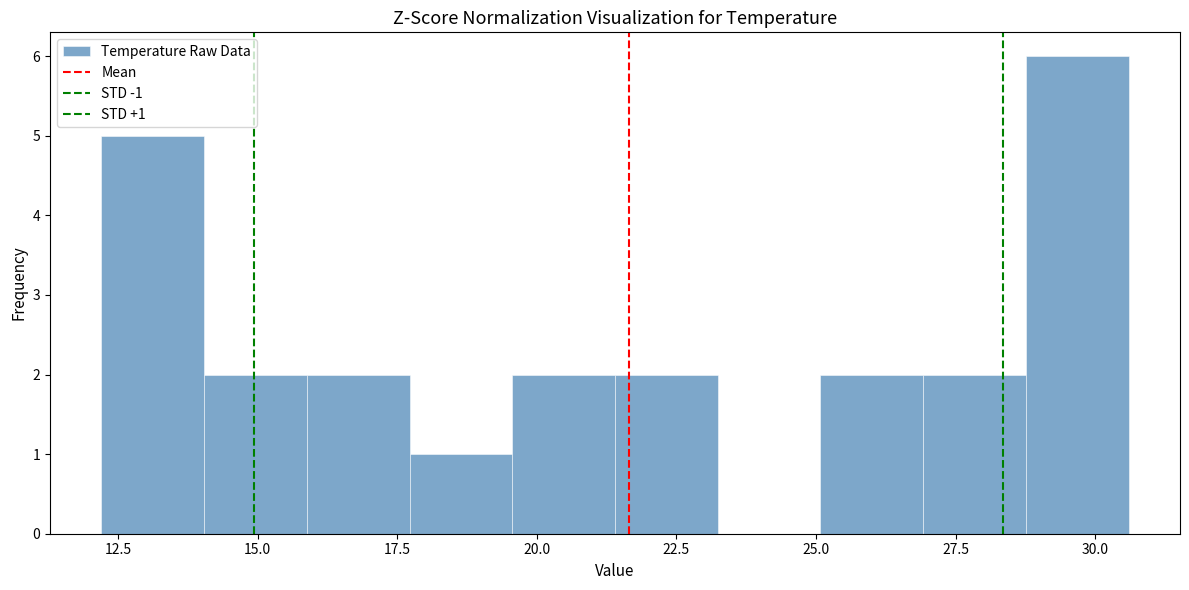

Around what value on the x-axis is the tallest bar? Give the approximate position of its centre, as read against the axis.

29.5